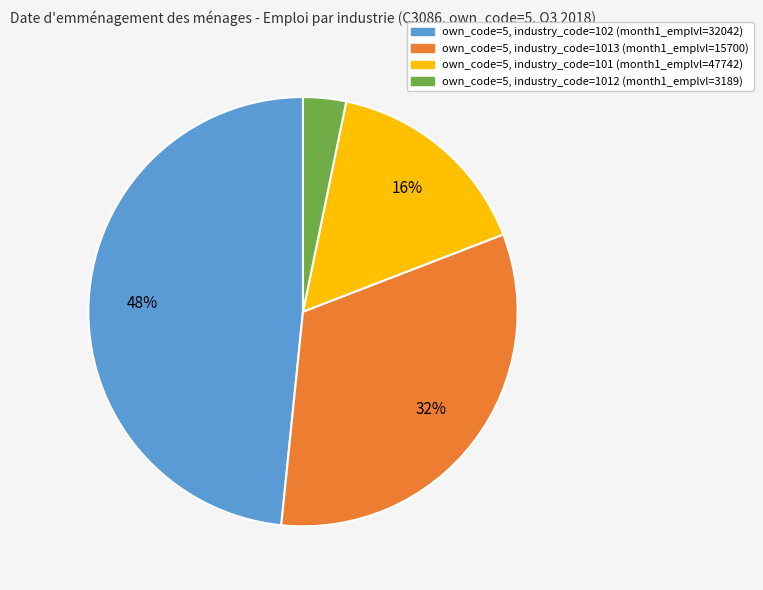

To the nearest percent, what is the difference between the largest and smallest slice percentages?

45%